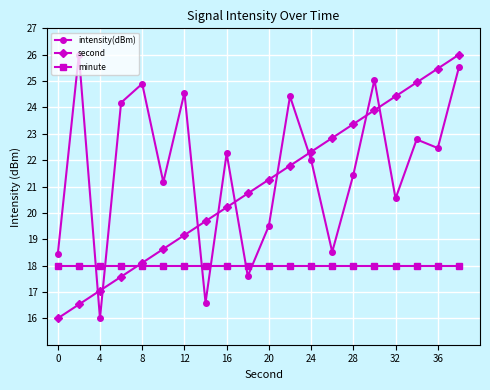

What is the value of the minute point at the 17th from the left?

18.0